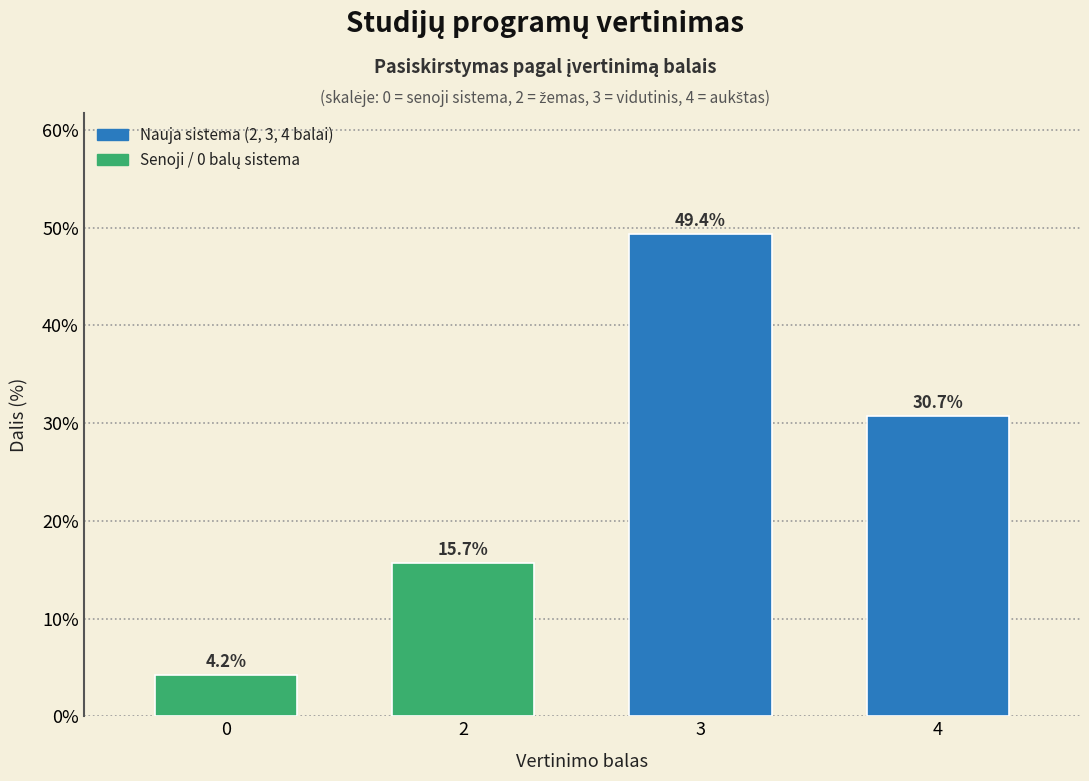

Reading left to right, extract all data points from this chart.

0=4.2	2=15.7	3=49.4	4=30.7